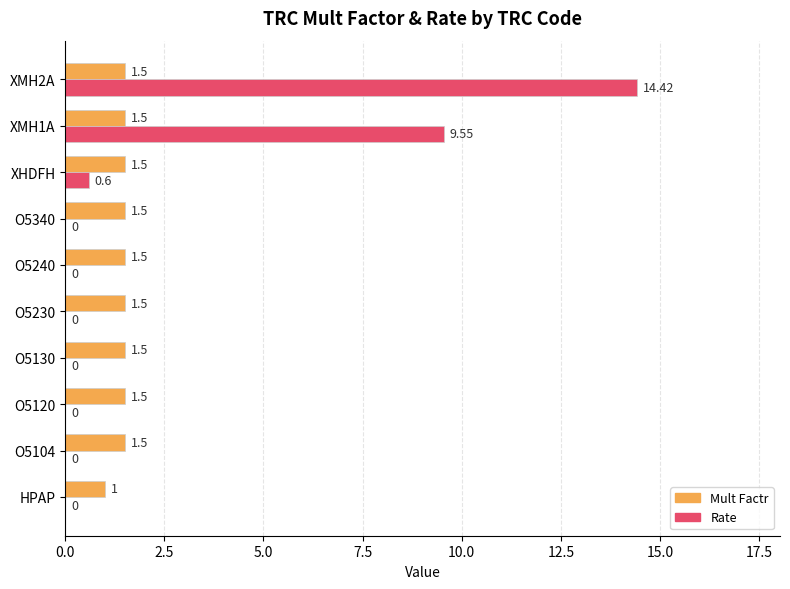

Which series changed the most between XHDFH and XMH2A?

Rate